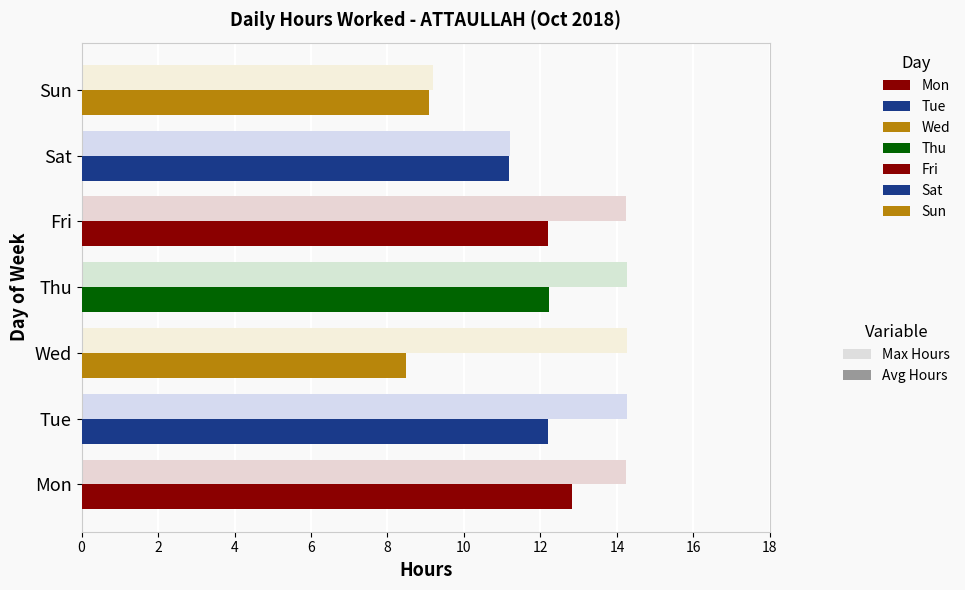

What is the sum of all Avg Hours values?

78.2